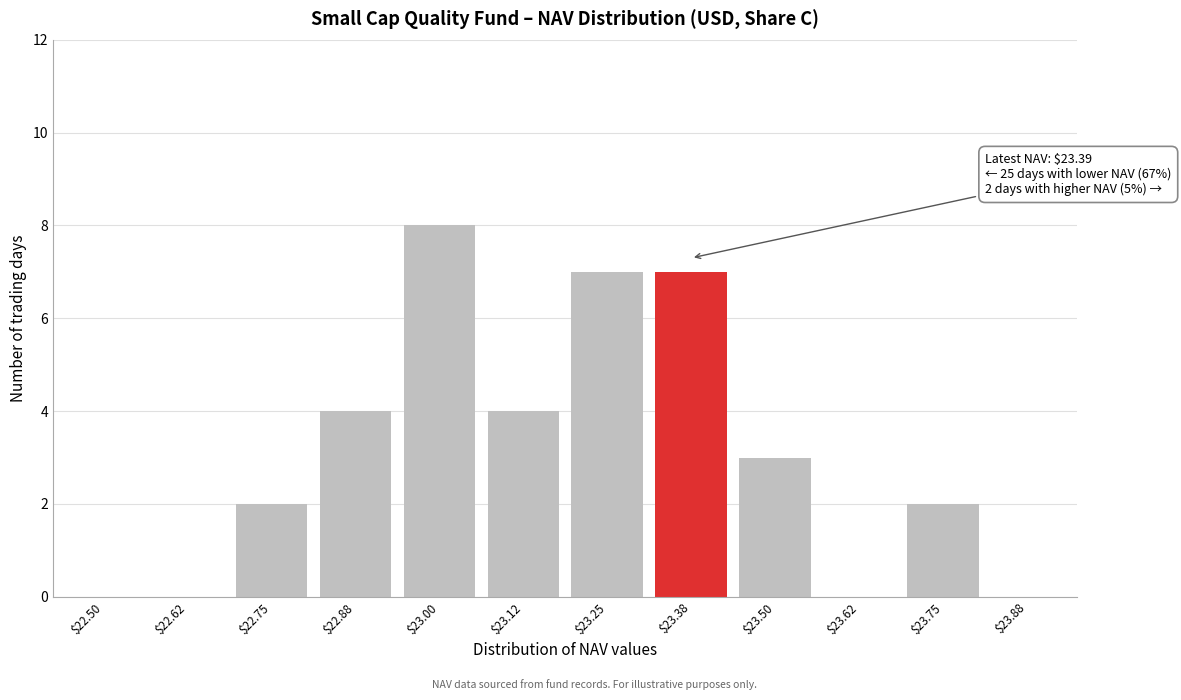

What is the maximum value shown in the chart?

8